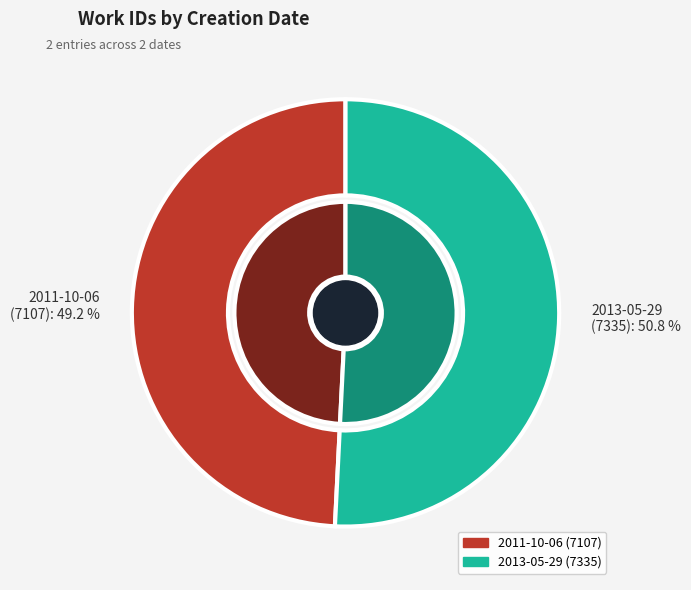

To the nearest percent, what is the difference between the largest and smallest slice percentages?

2%